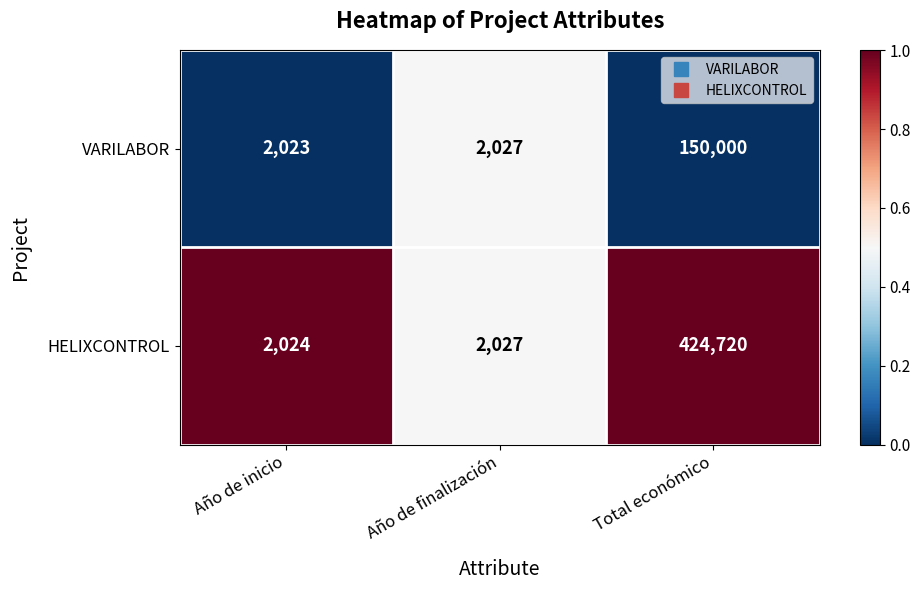

What is the total value across all series at Año de inicio?

4047